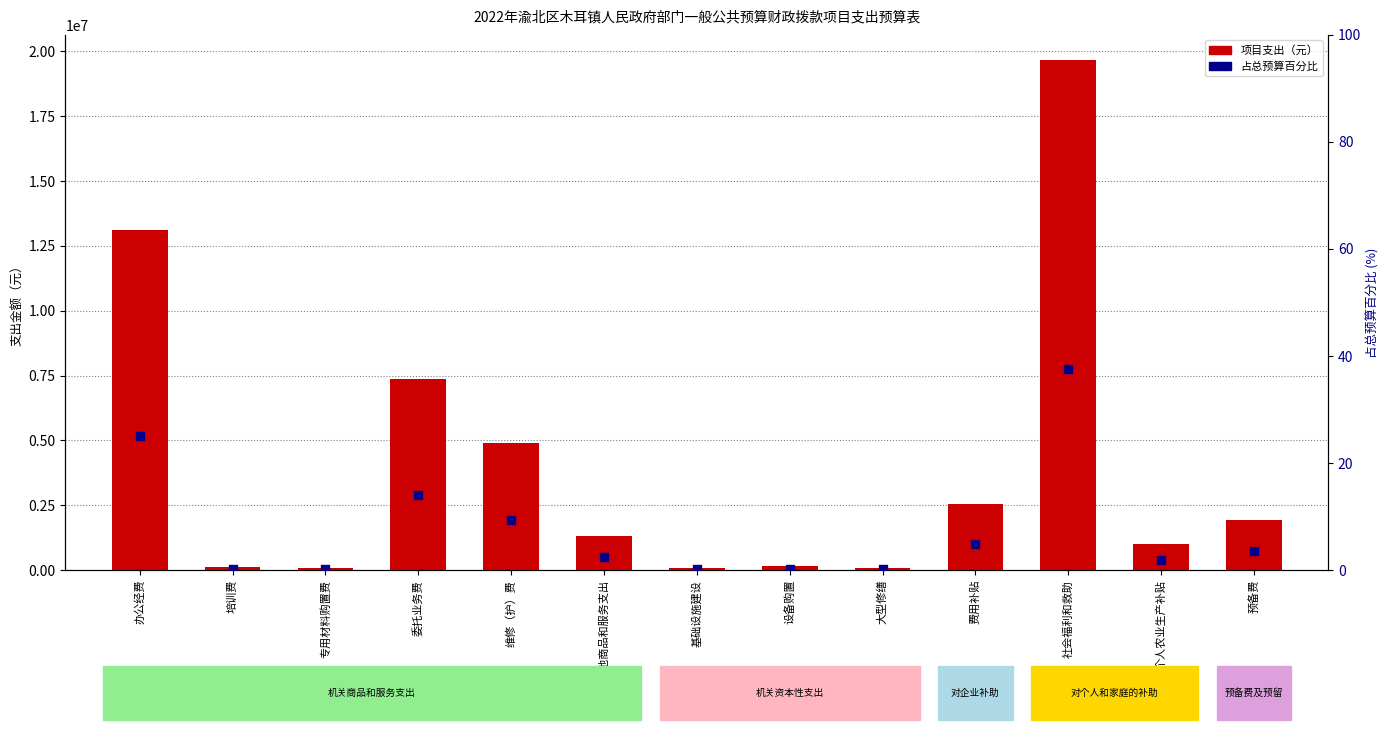

What are all the series names shown in the legend?

项目支出, 占总预算百分比